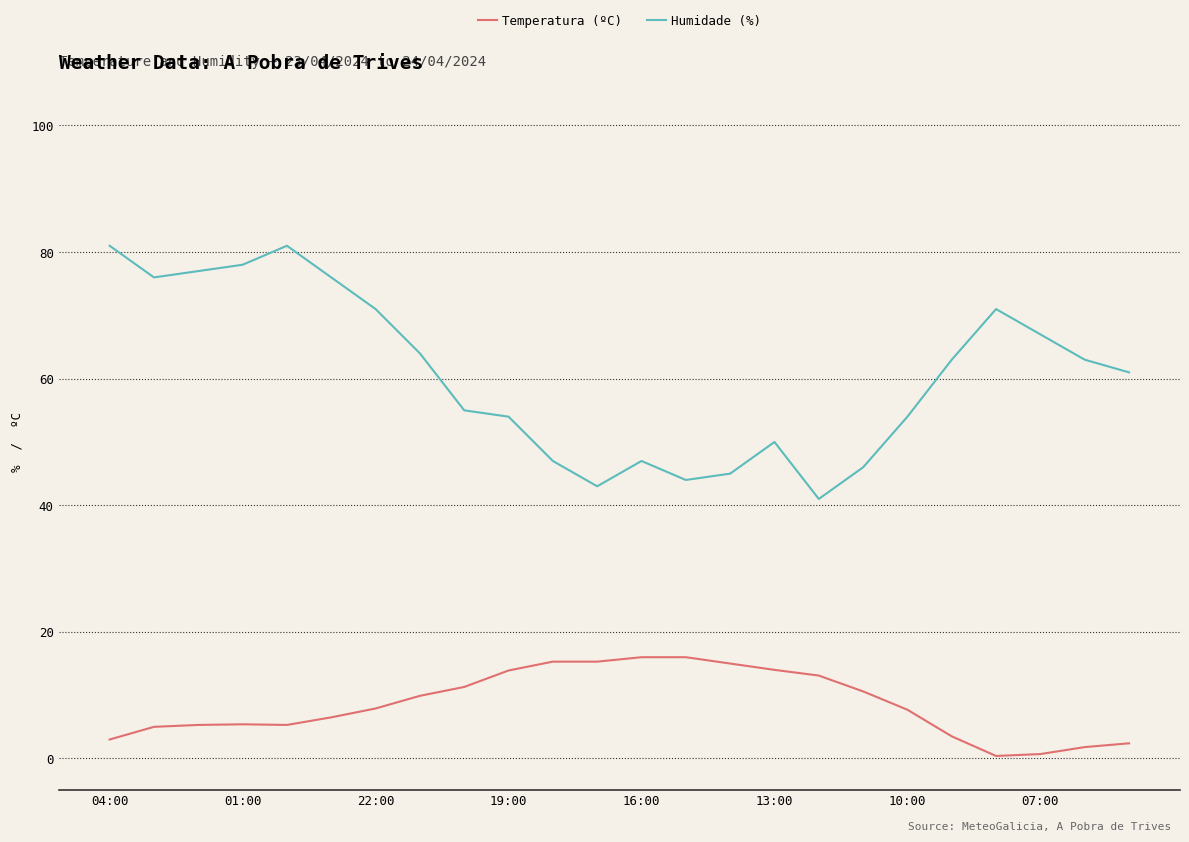

What is the difference between the maximum and minimum values in the Temperatura (ºC) series?

15.6